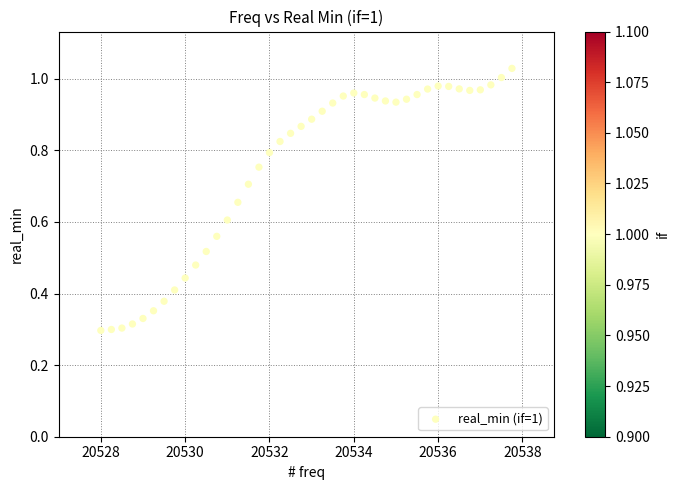

What is the range of X values (max minus min)?

9.8